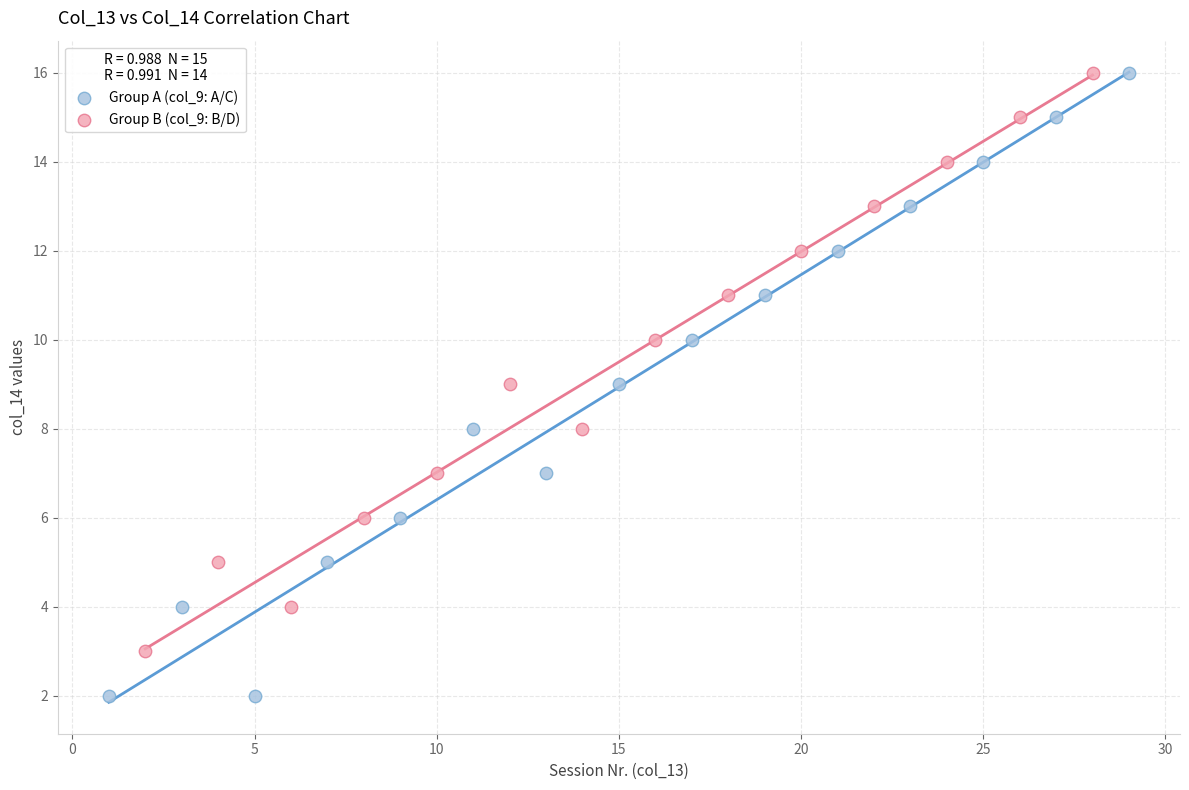

Which series contains the lowest Y value?

Group A (col_9: A/C)